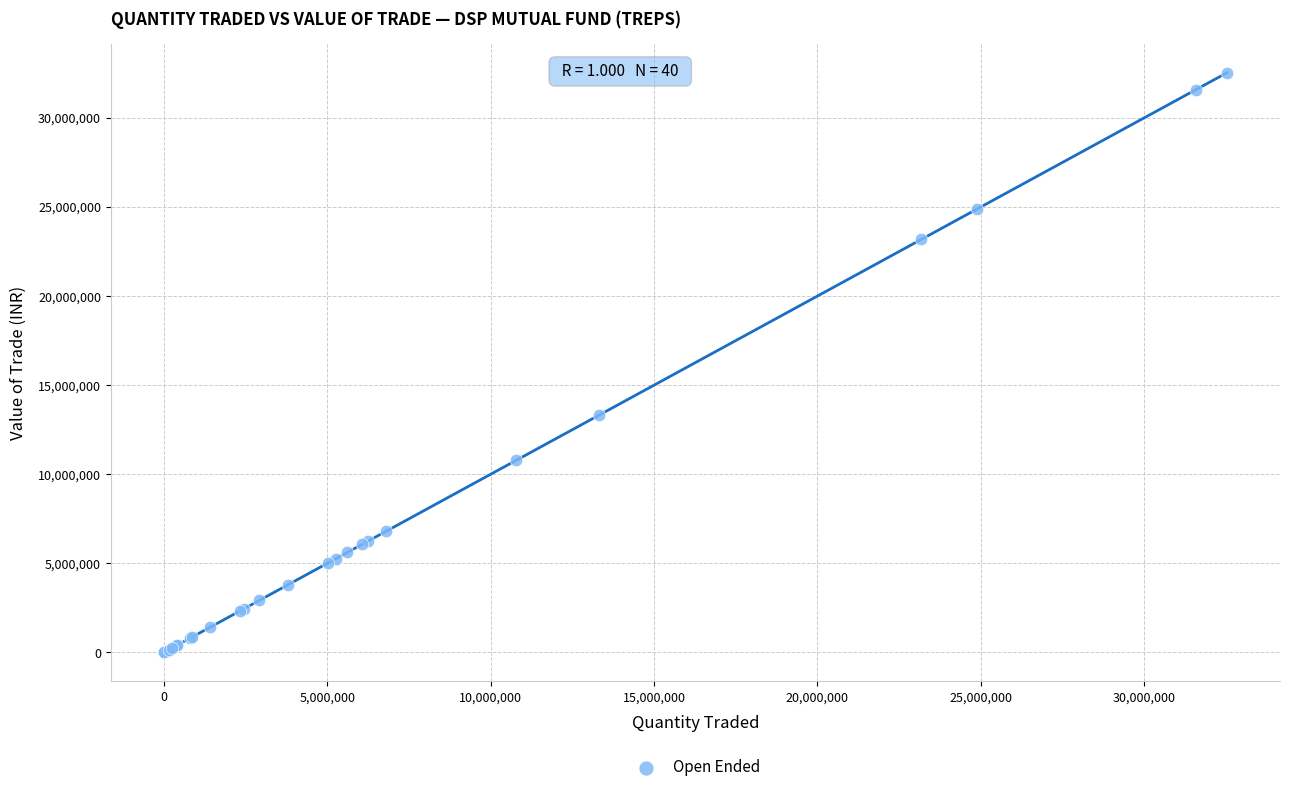

What Y value in the scatter plot is closest to 16263085?

13321767.6